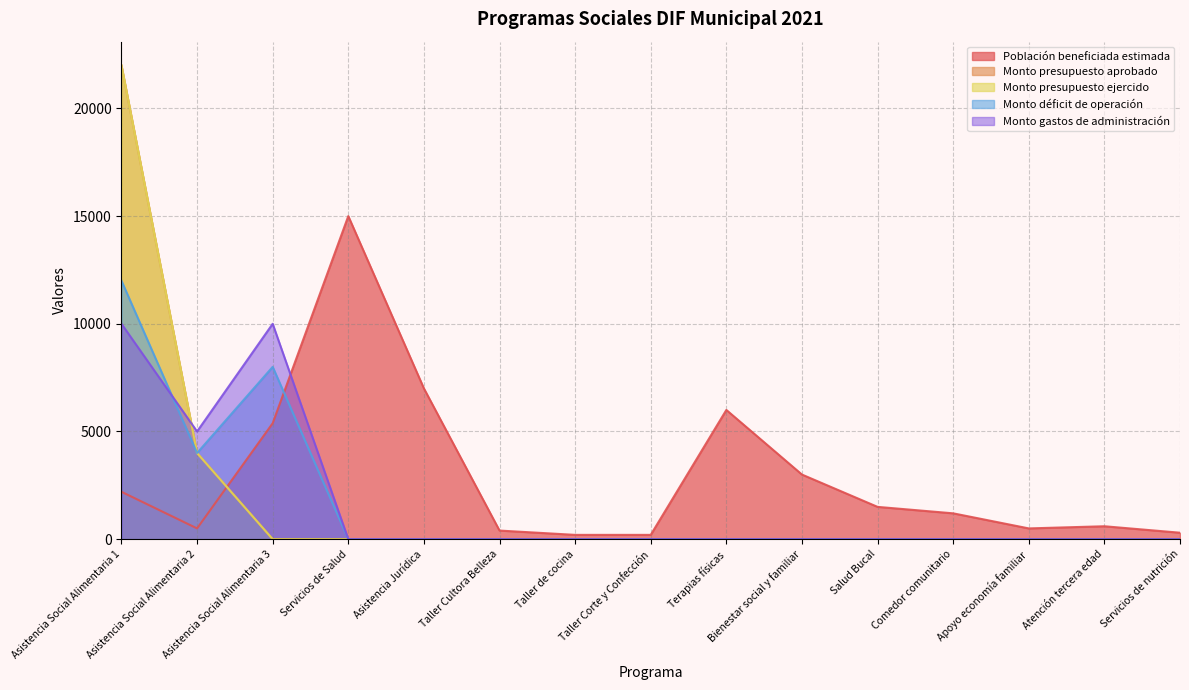

What are all the series names shown in the legend?

Población beneficiada estimada, Monto presupuesto aprobado, Monto presupuesto ejercido, Monto déficit de operación, Monto gastos de administración